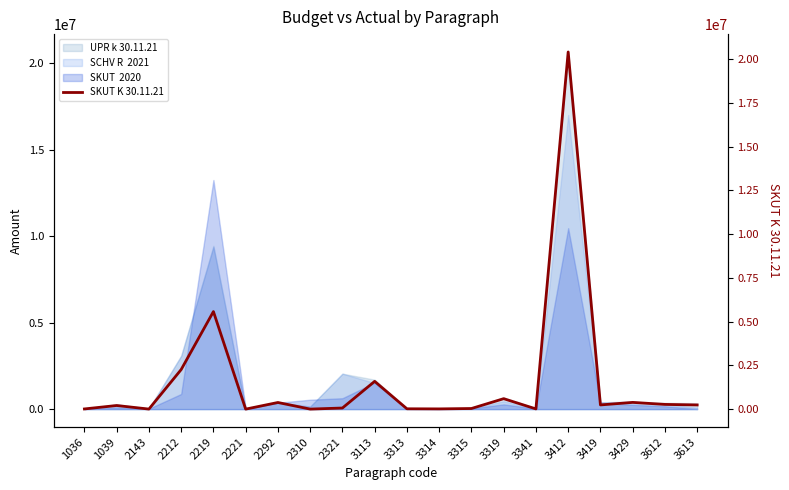

Approximately how many times larger is the value at 3412 compared to 3113?

12.9